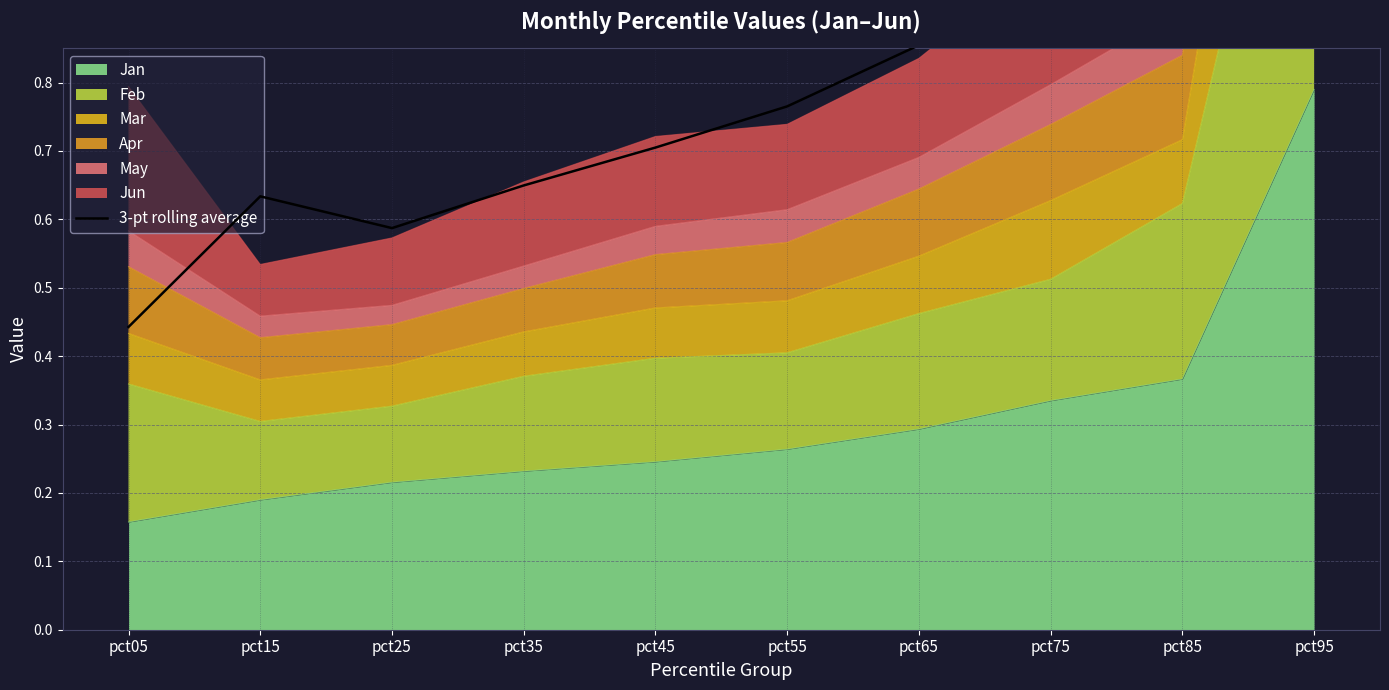

Reading right to left, extract all data points from this chart.

1.4	1.7	1.0	0.9	0.8	0.7	0.6	0.6	0.6	0.4